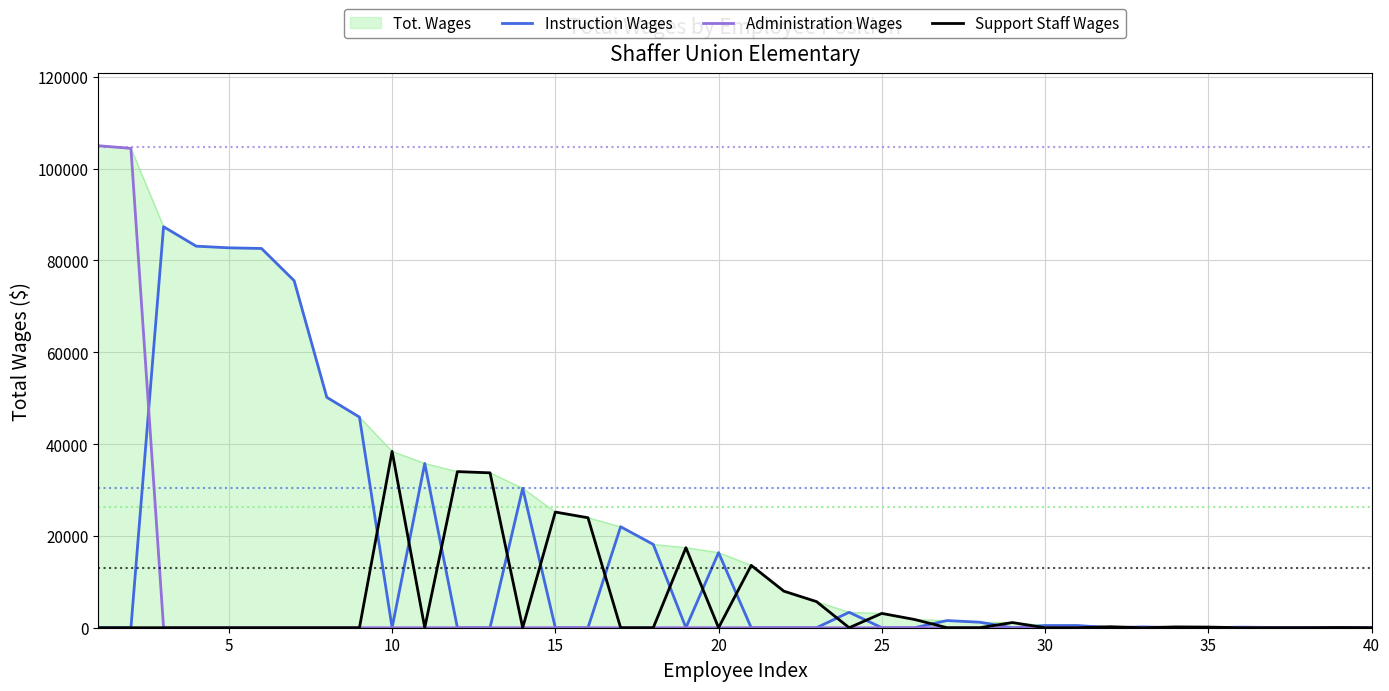

The Instruction Wages series shows 0 at 35. True or false?

True